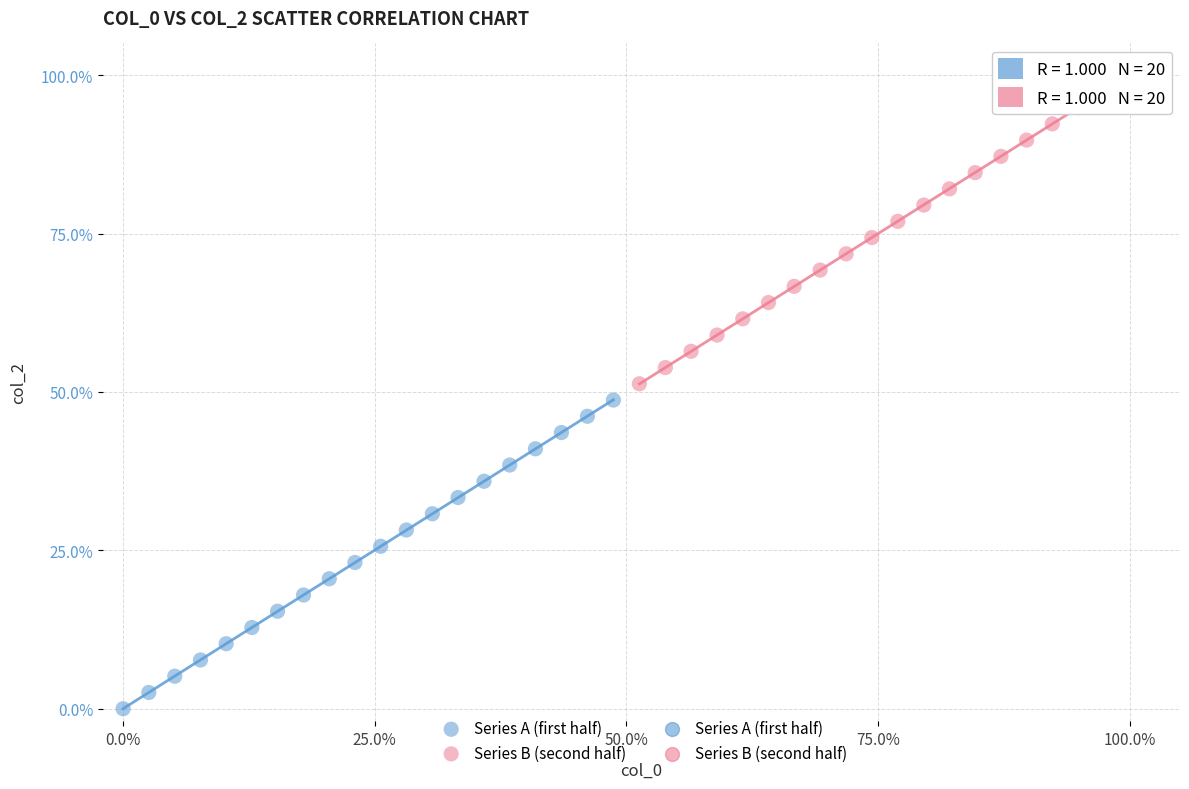

Which series reaches the minimum Y coordinate?

Series A (first half)